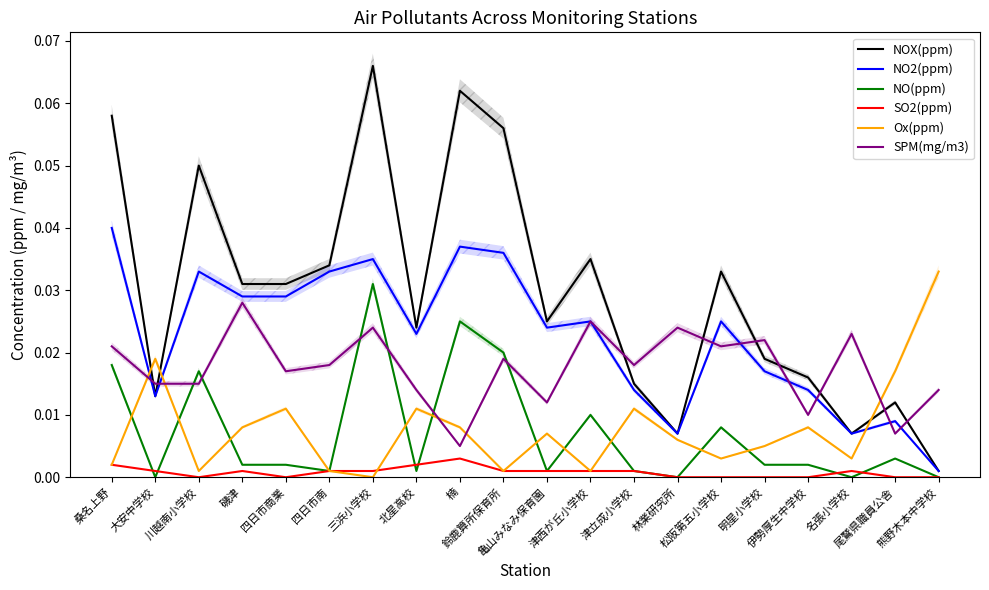

True or false: SO2(ppm) has more than 2 points higher than both neighbors.

True